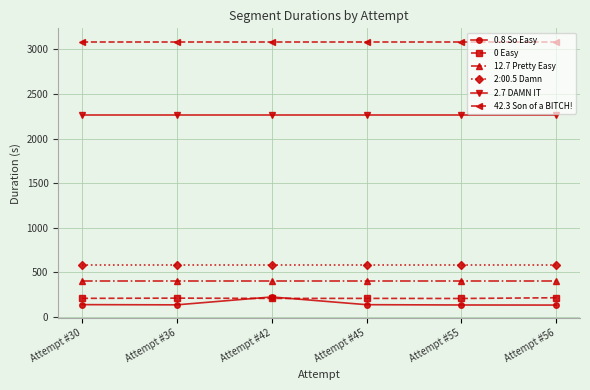

True or false: 2.7 DAMN IT has more than 2 points higher than both neighbors.

False